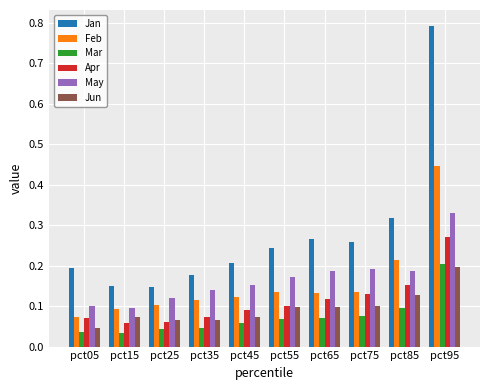

How many series are shown in this chart?

6